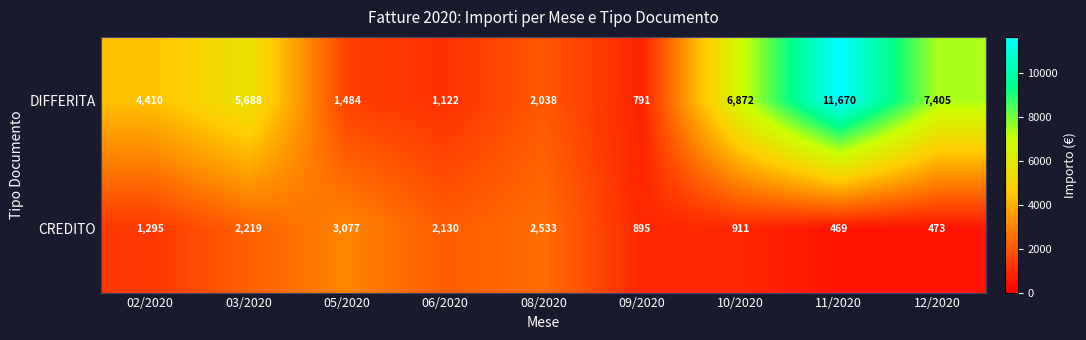

What is the difference between the second highest and second lowest values in the DIFFERITA series?

6283